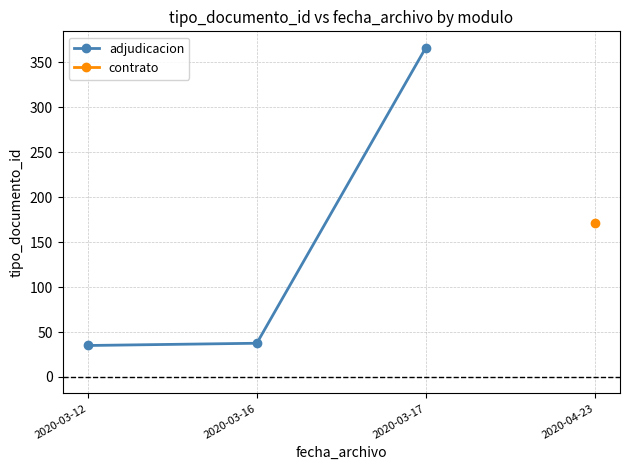

Count the number of values greater than 37.

2